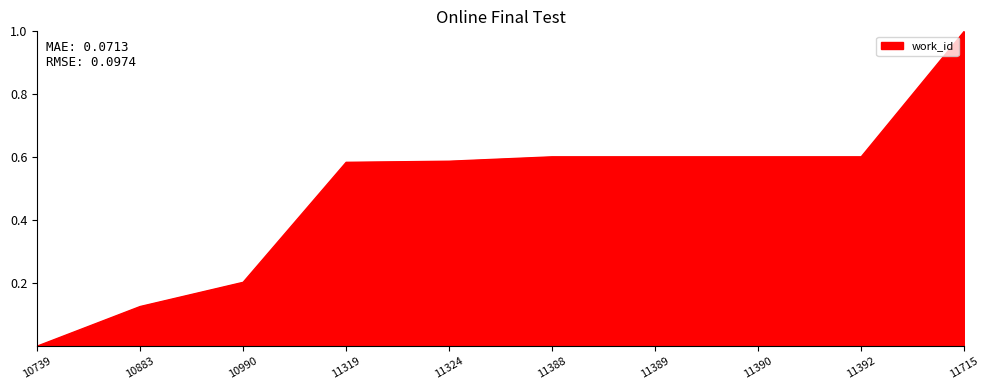

Is it true that the value at 11388 is 0.4?

False